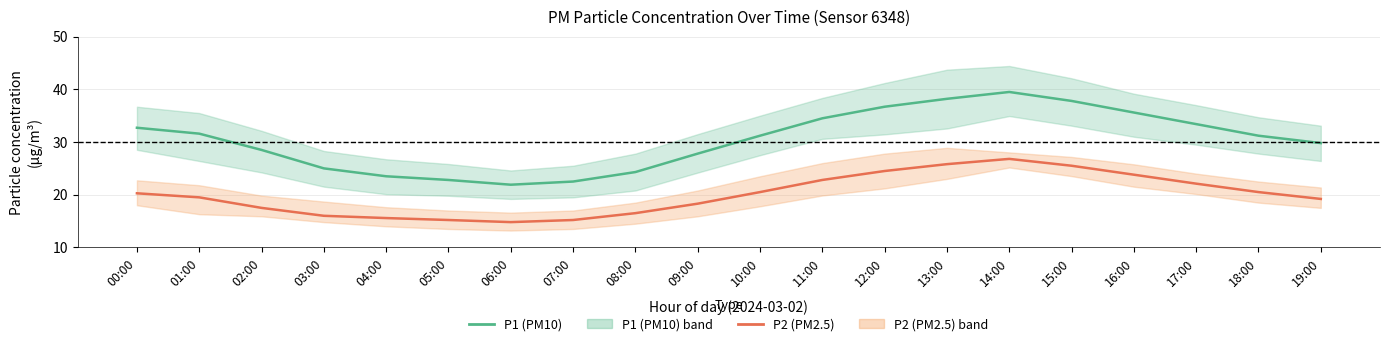

Read the P1 (PM10) value at 02:00.

28.5